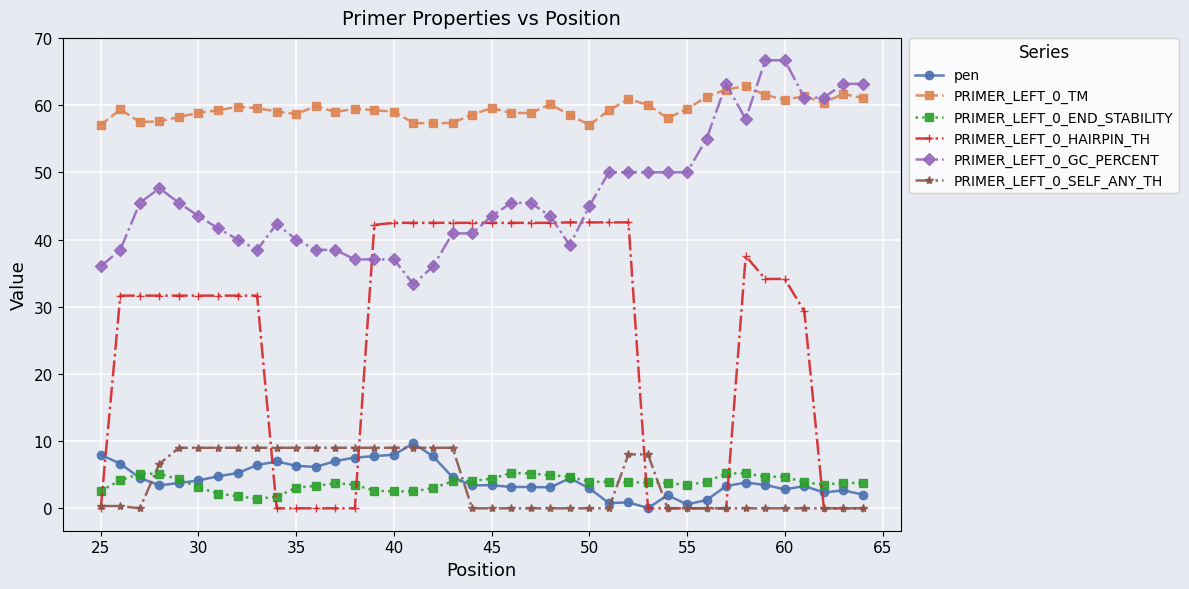

At how many categories does at least one series exceed 38?

40